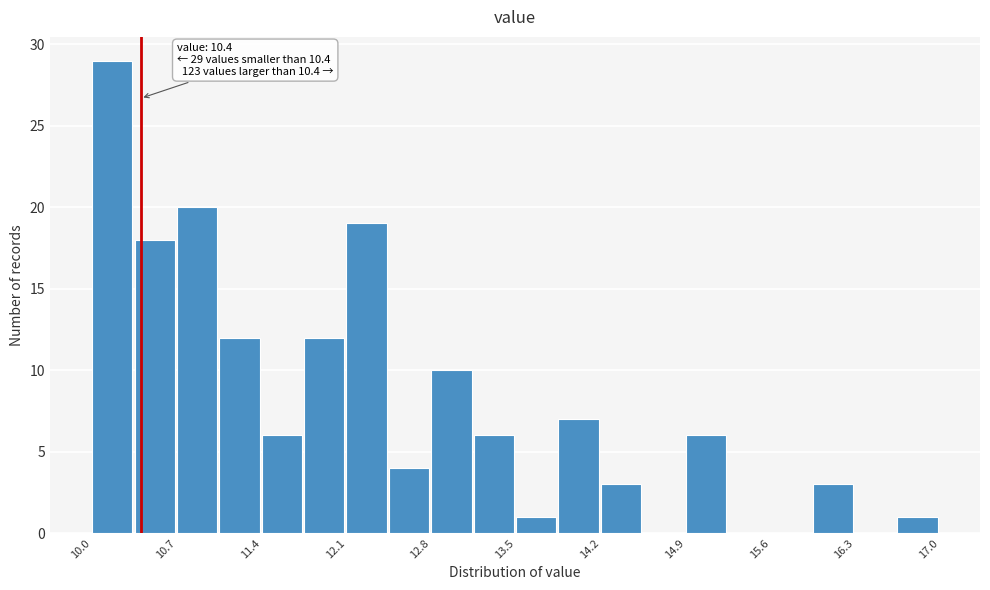

Read against the x-axis, roughly where is the centre of the tallest bar?

10.2